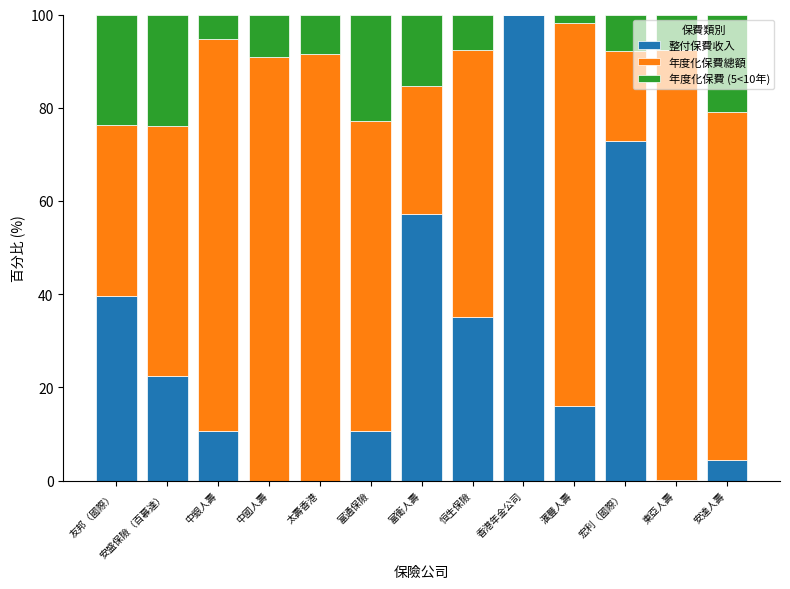

The 整付保費收入 series shows 35.0 at 恒生保險. True or false?

True